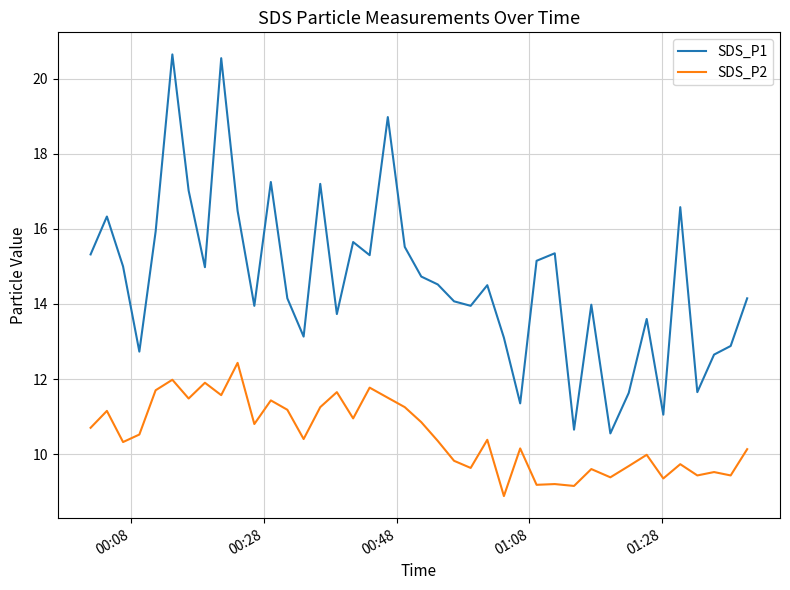

List the series in order of their peak value, lowest first.

SDS_P2, SDS_P1